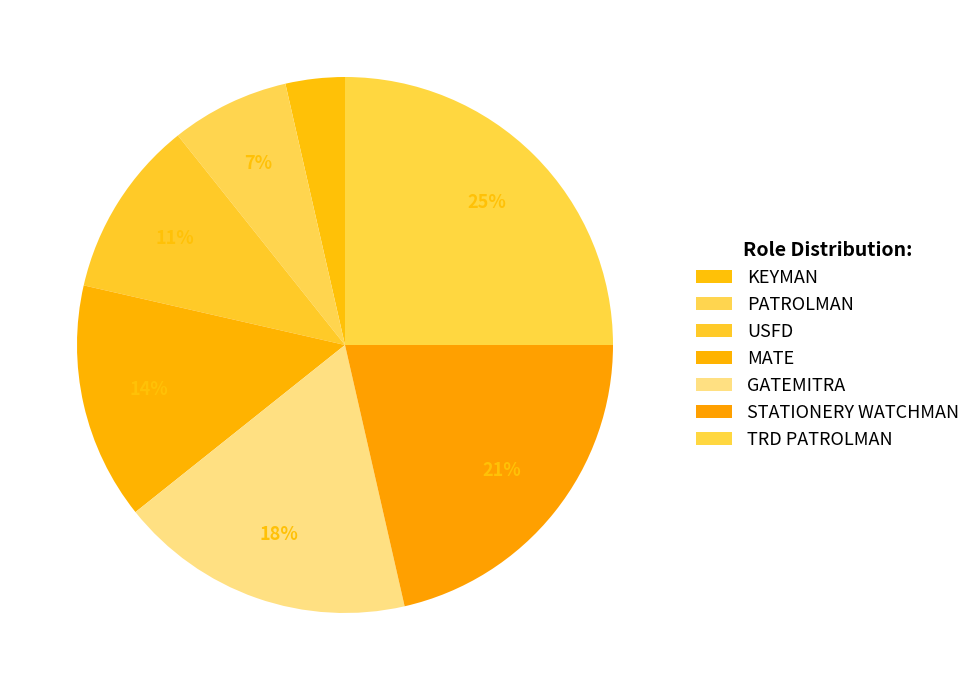

What is the ratio of the value at STATIONERY WATCHMAN to the value at GATEMITRA?

1.2